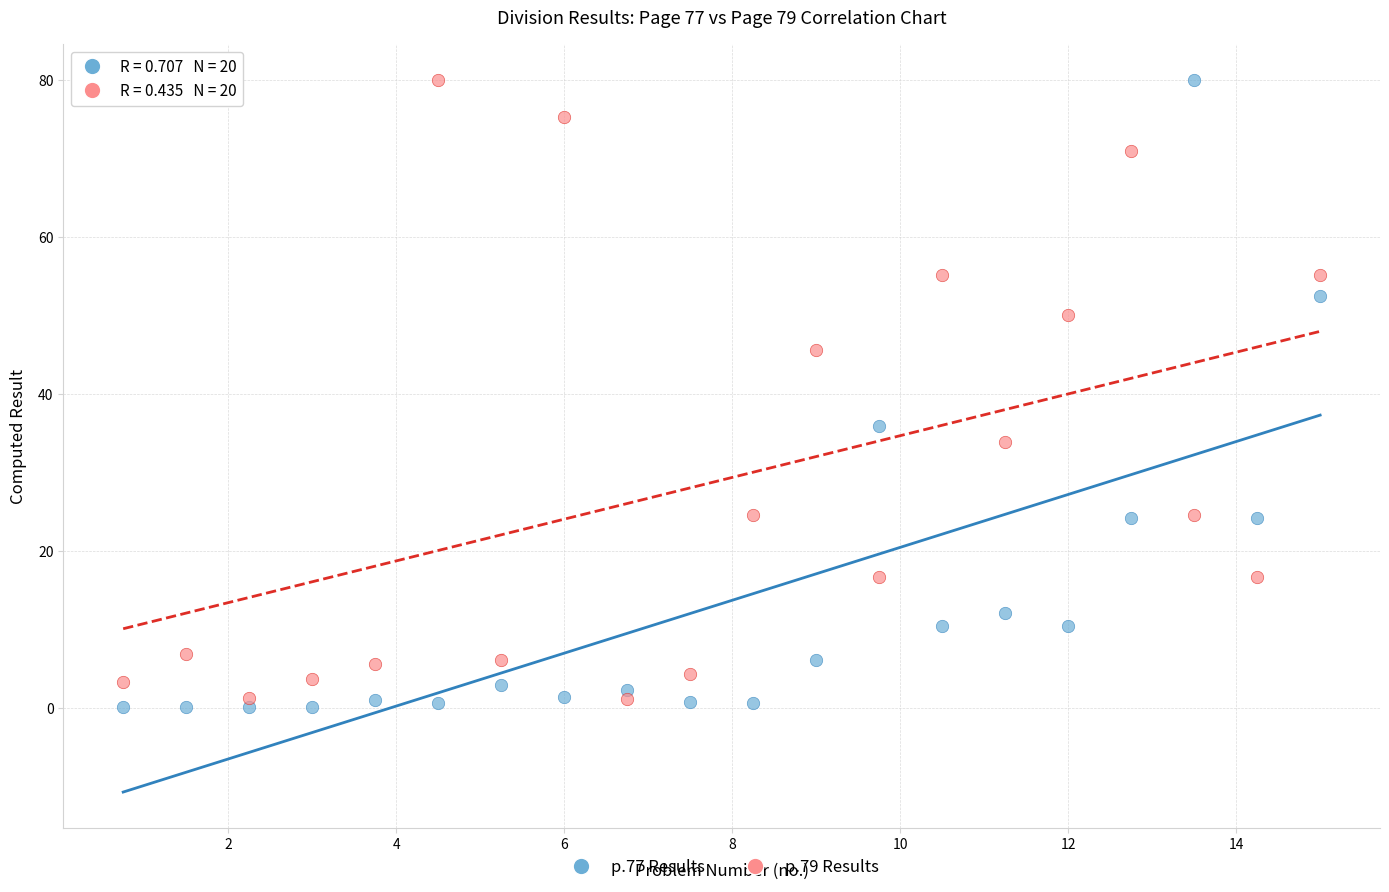

What are all the series names shown in the legend?

p.77 Results, p.79 Results